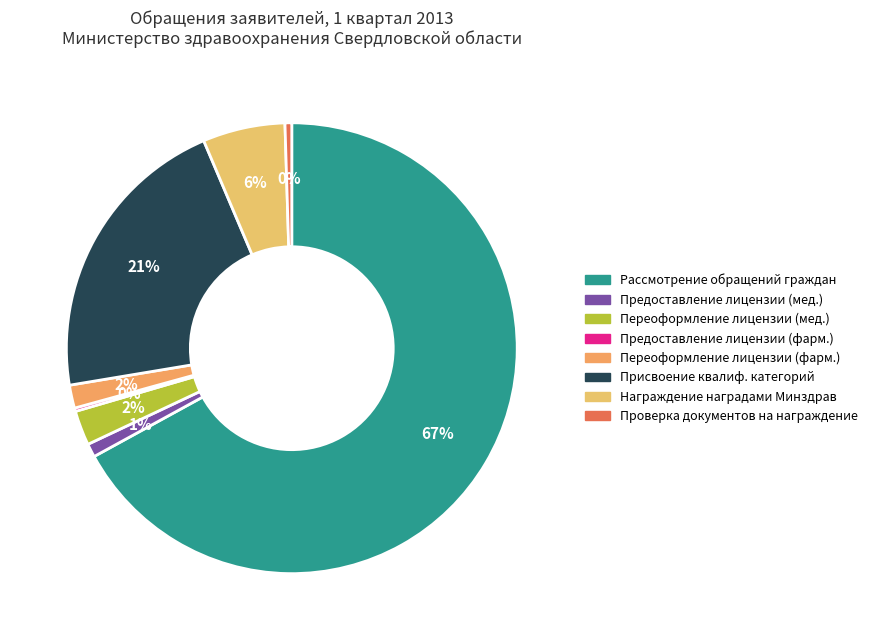

Which category has the smallest portion of the pie?

Предоставление лицензии на фармацевтическую деятельность